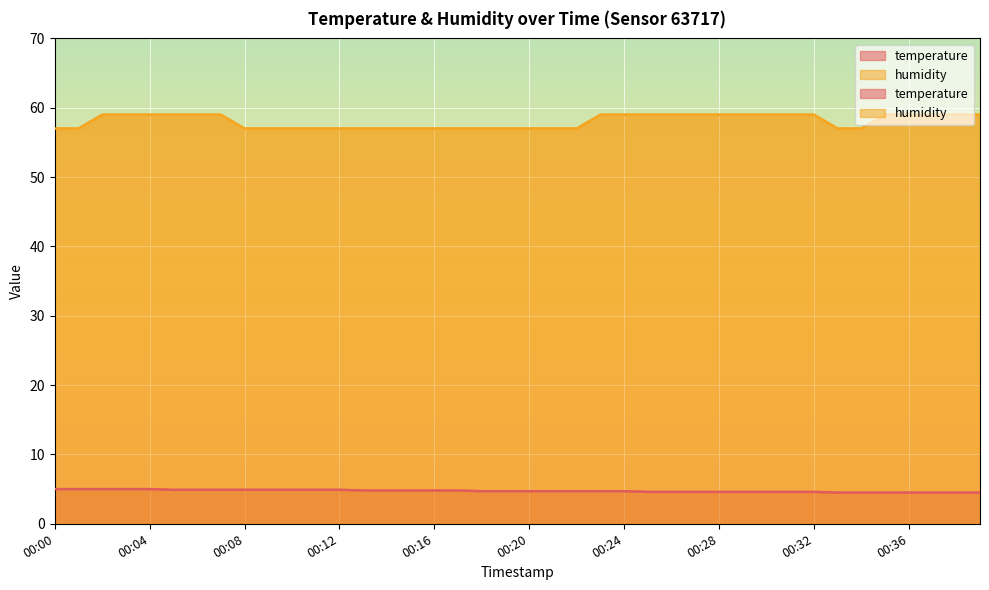

What is the minimum value shown in the chart?

4.5